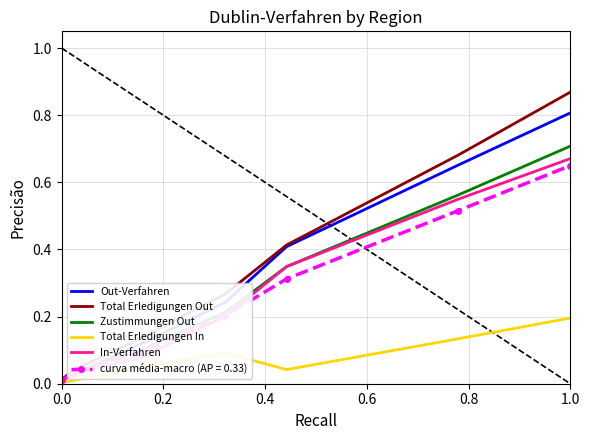

Which series has the largest range (max minus min)?

Total Erledigungen Out